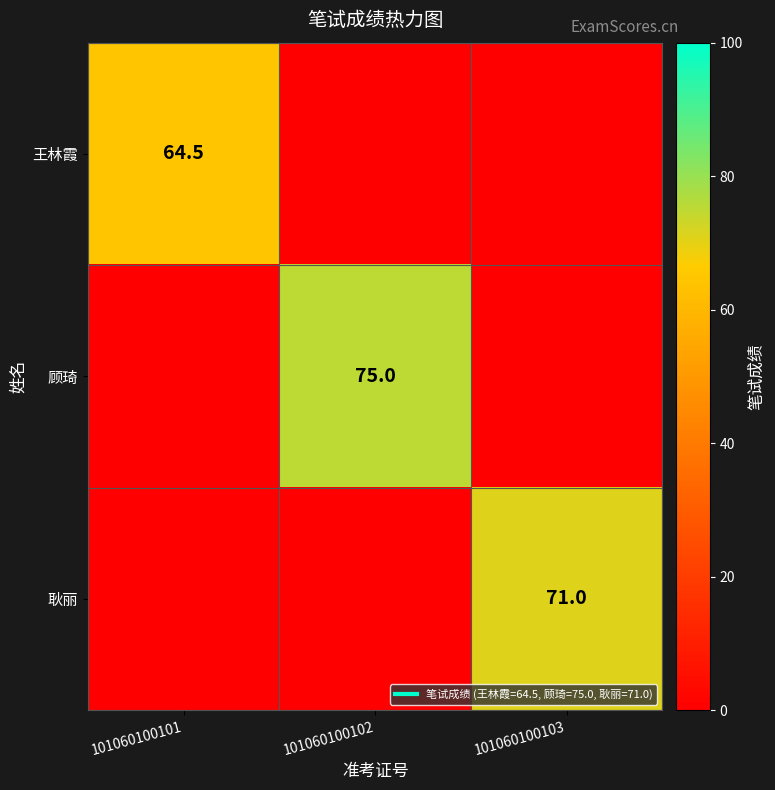

Count the 耿丽 values in the range 0 to 71.

3